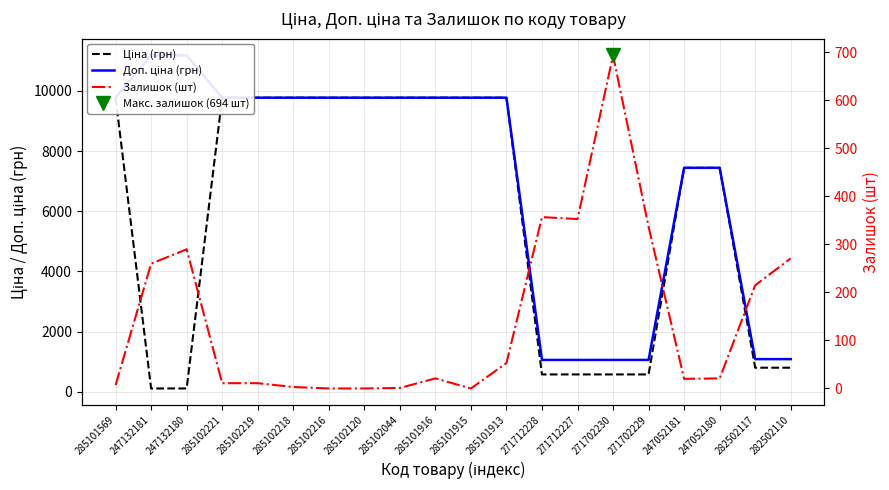

What value does the Залишок (шт) series have at 247132181?

260.0